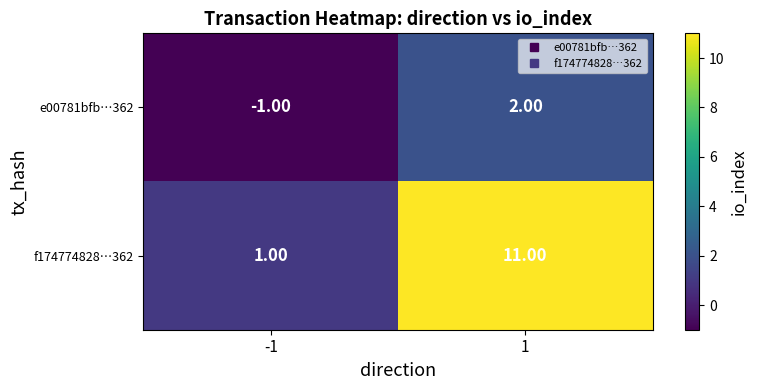

What is the sum of all f174774828…362 values?

12